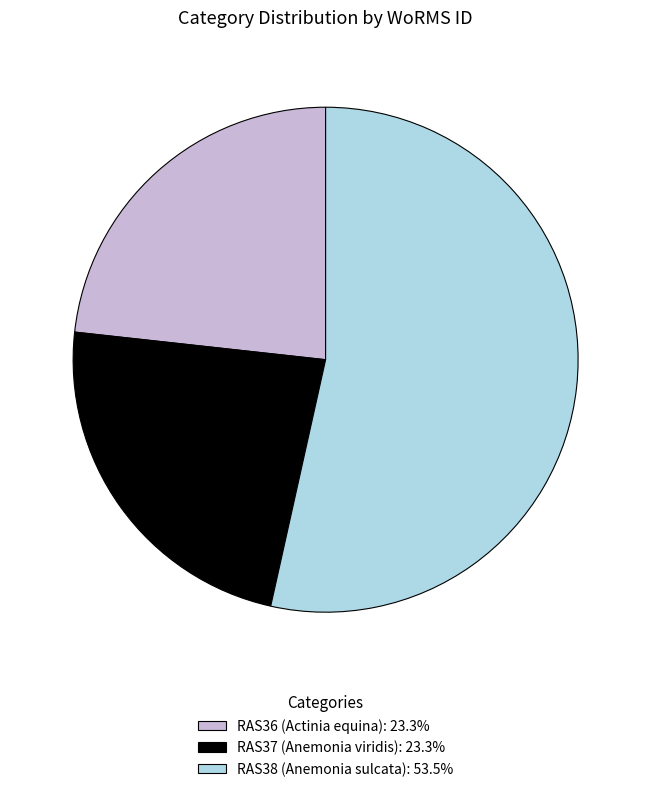

Which category has the biggest portion of the pie?

RAS38 (Anemonia sulcata)